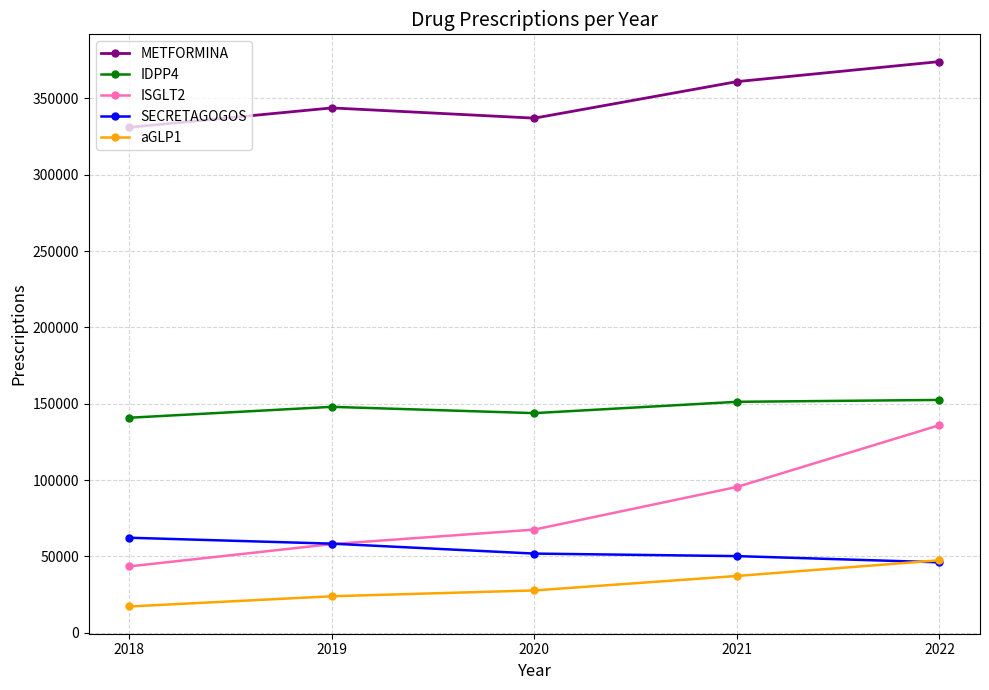

The value of ISGLT2 at 2019 is 20940. True or false?

False